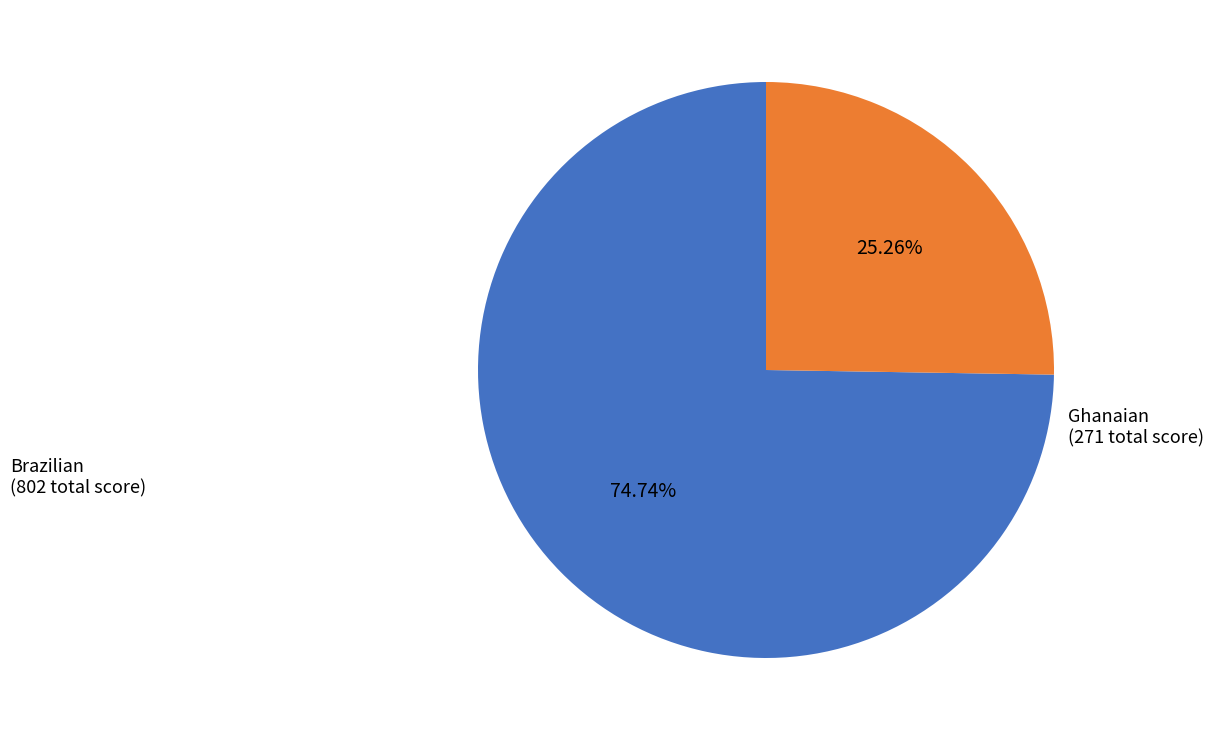

Which has a higher value, Brazilian or Ghanaian?

Brazilian